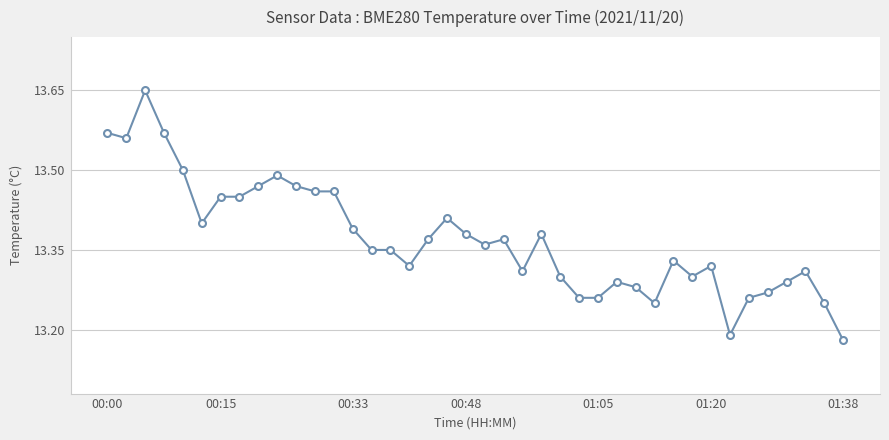

Does the chart have visible grid lines?

Yes